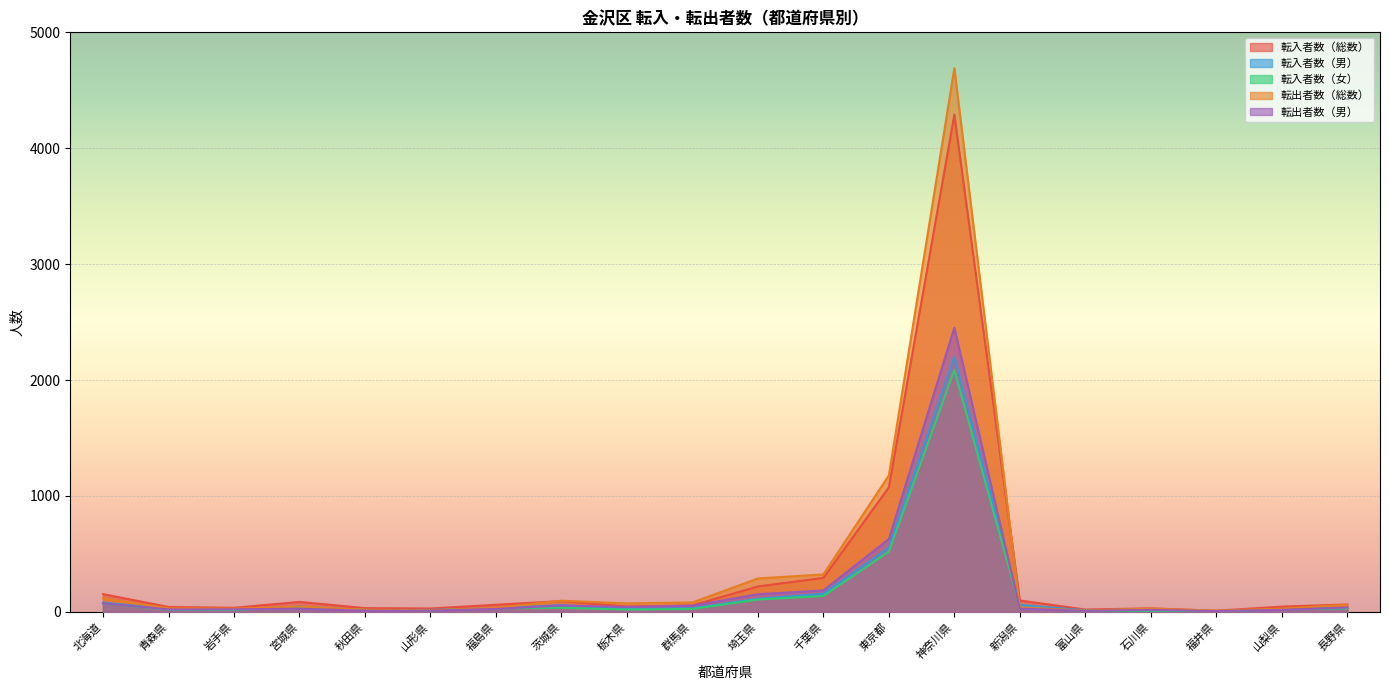

True or false: 転出者数（総数） has more than 1 points higher than both neighbors.

True